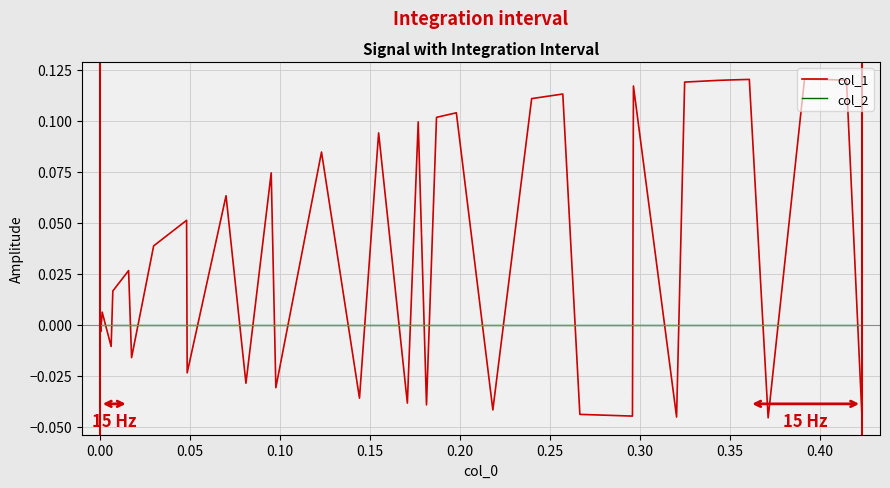

List the series in order of their peak value, highest first.

col_1, col_2